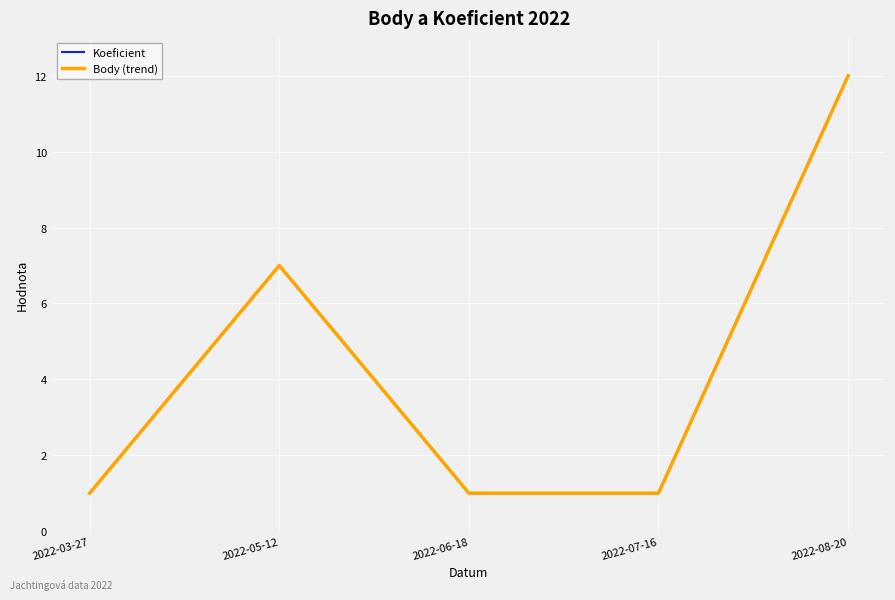

Reading left to right, extract all data points from this chart.

Koeficient: 2022-03-27=1	2022-05-12=7	2022-06-18=1	2022-07-16=1	2022-08-20=12
Body (trend): 2022-03-27=1	2022-05-12=7	2022-06-18=1	2022-07-16=1	2022-08-20=12